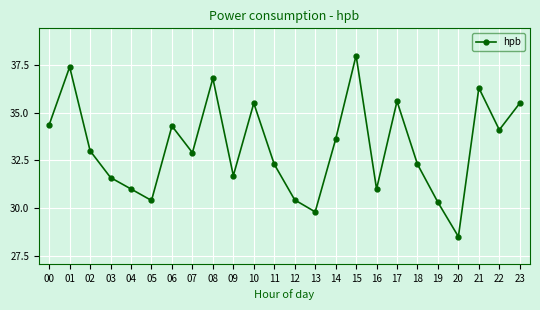

What is the difference between the values at 11 and 14?

1.3